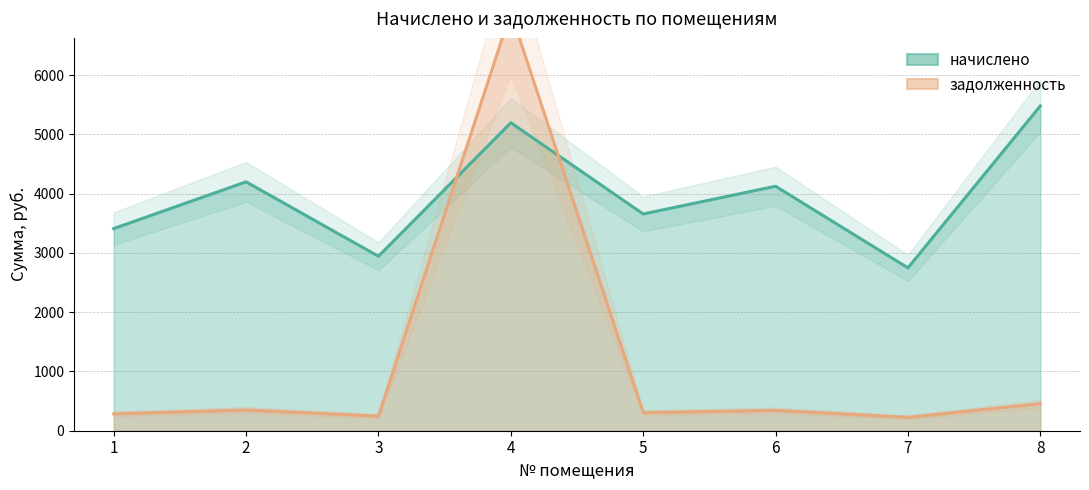

At which category does задолженность reach its first local peak?

2